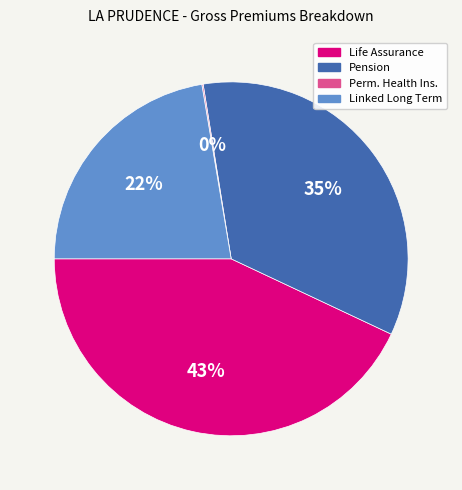

Is there any slice that represents more than half of the pie?

No